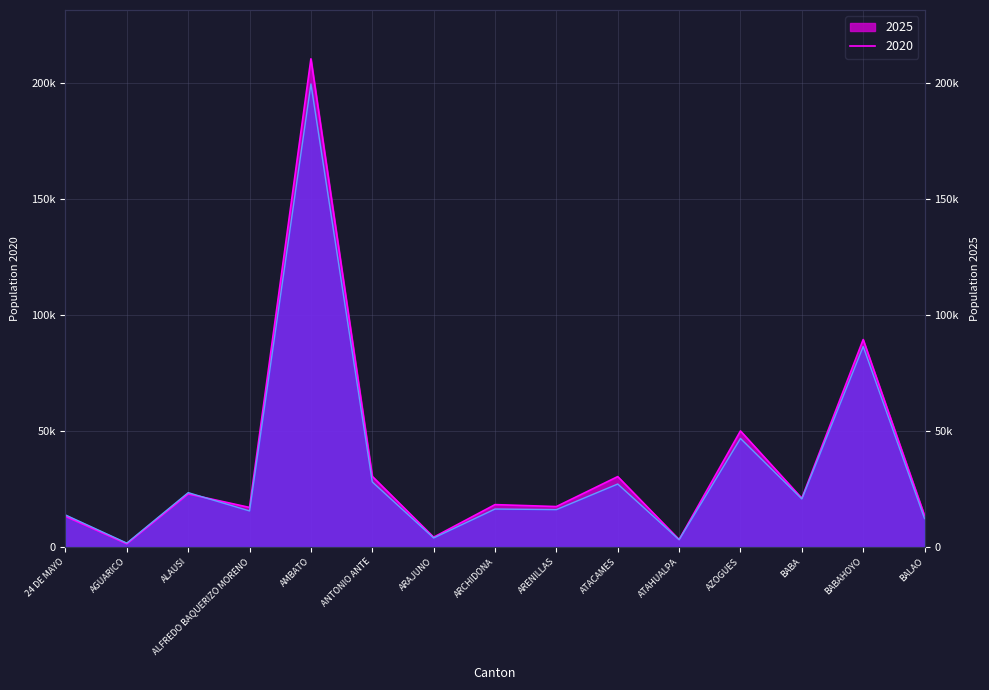

After their last crossing, which series has the higher values: 2020 or 2025?

2025